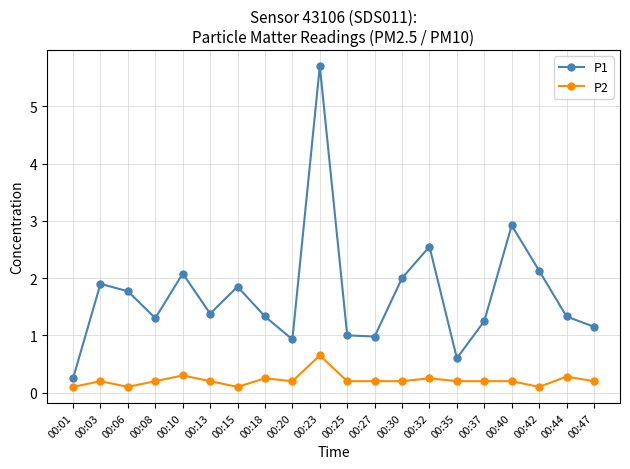

Where is the first local minimum for P1?

00:08